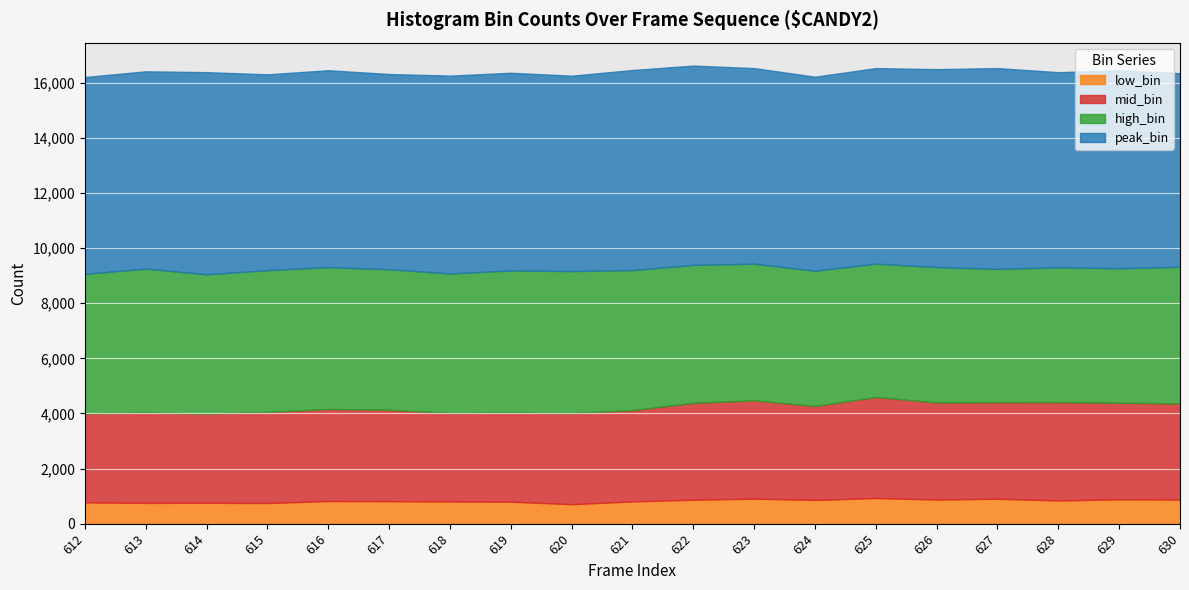

What is the difference between the maximum and minimum values in the mid_bin series?

454